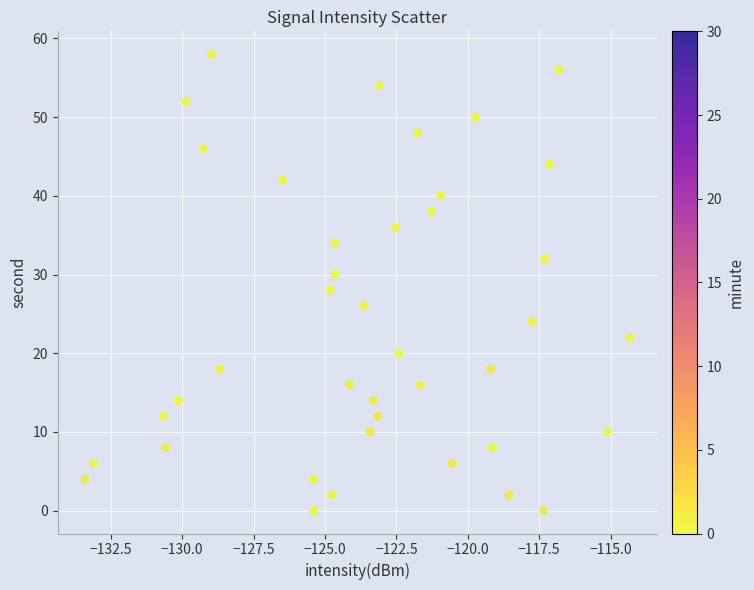

What is the range of Y values (max minus min)?

58